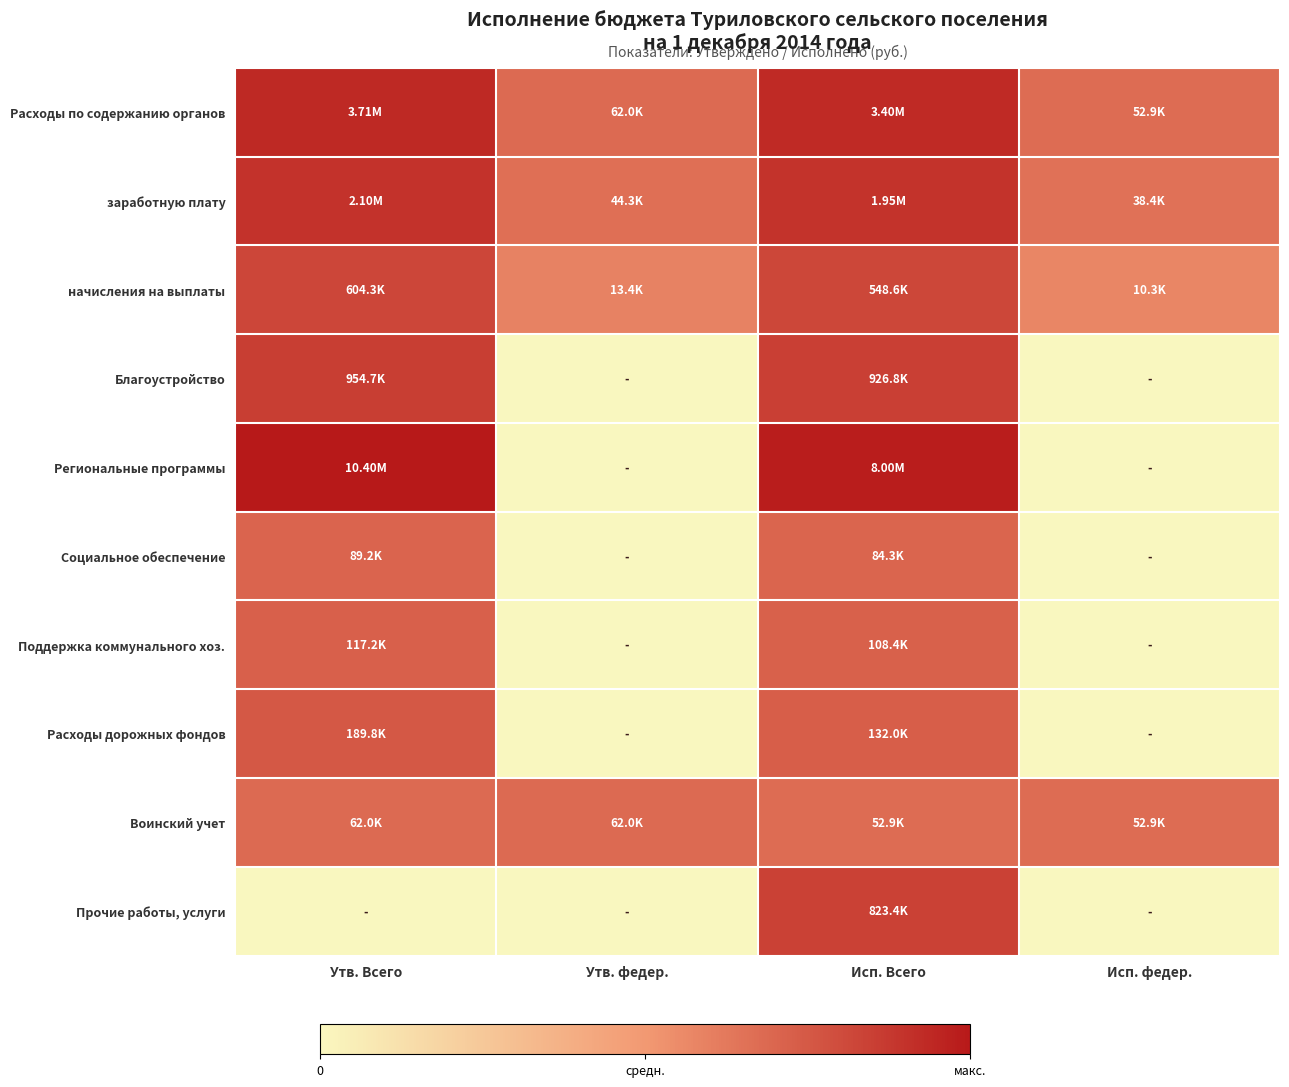

Which has a higher value, Исп. Всего or Утв. Всего?

Утв. Всего